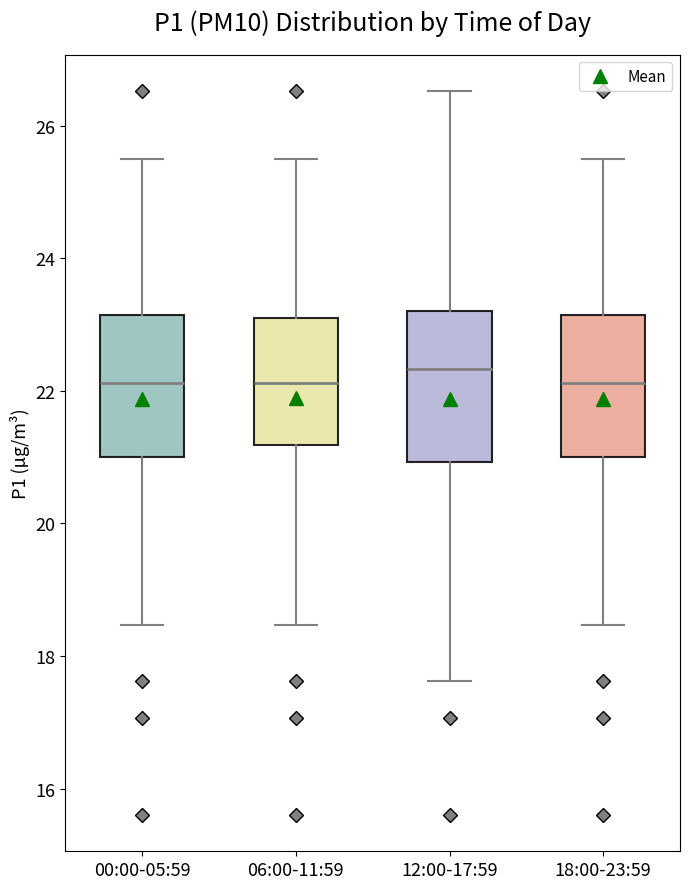

Where is the lower edge of the box for 18:00-23:59 on the y-axis? The values are not printed on the chart, so give them approximately, as read against the axis.

21.0